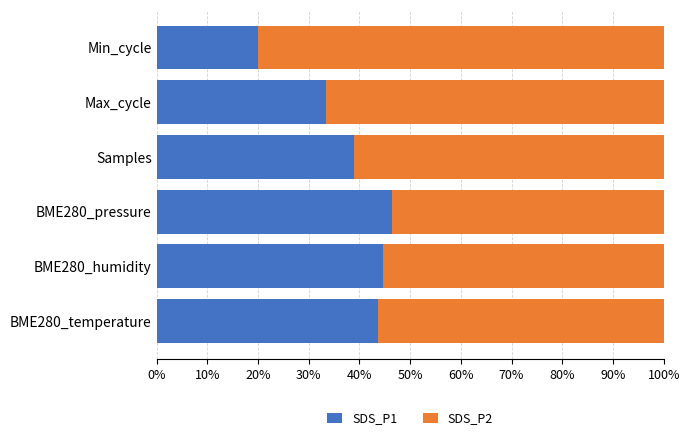

How many categories are shown in the chart?

6